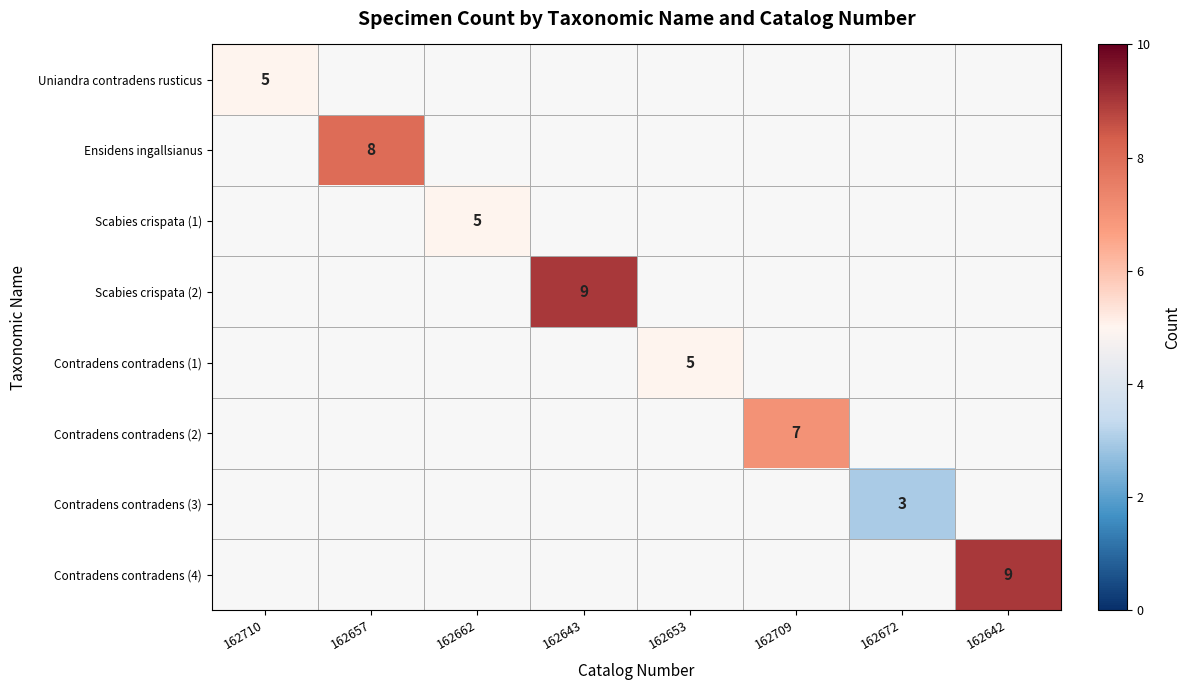

True or false: Contradens contradens (2) has a value of 7 at 162709.

True